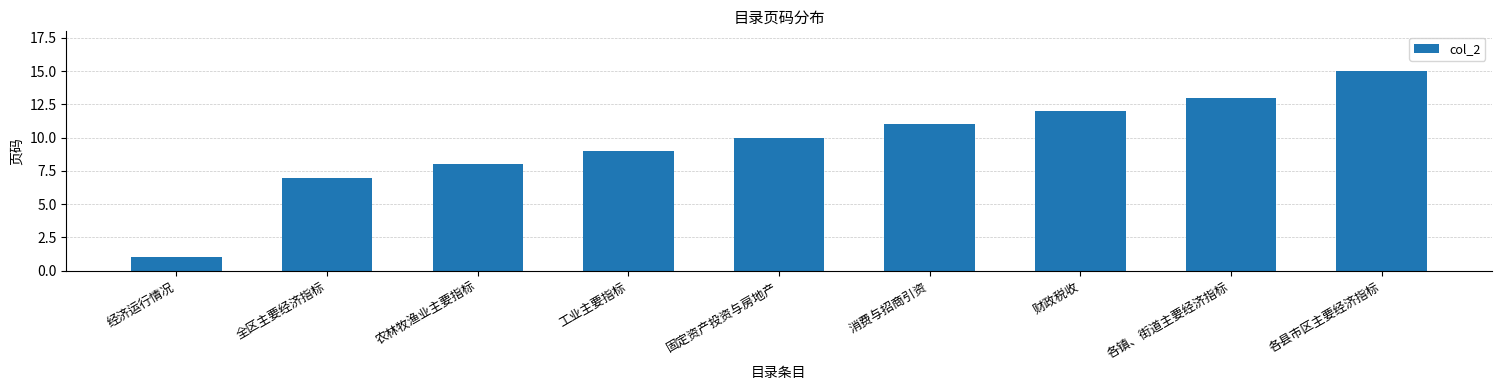

What is the minimum value shown in the chart?

1